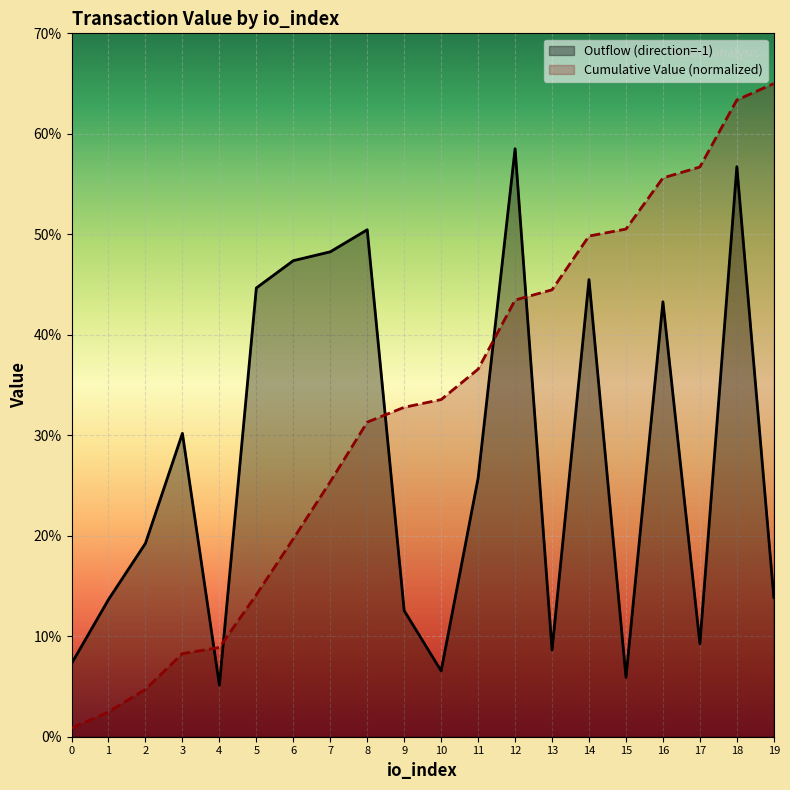

Where is the first local maximum for Outflow (direction=-1)?

3